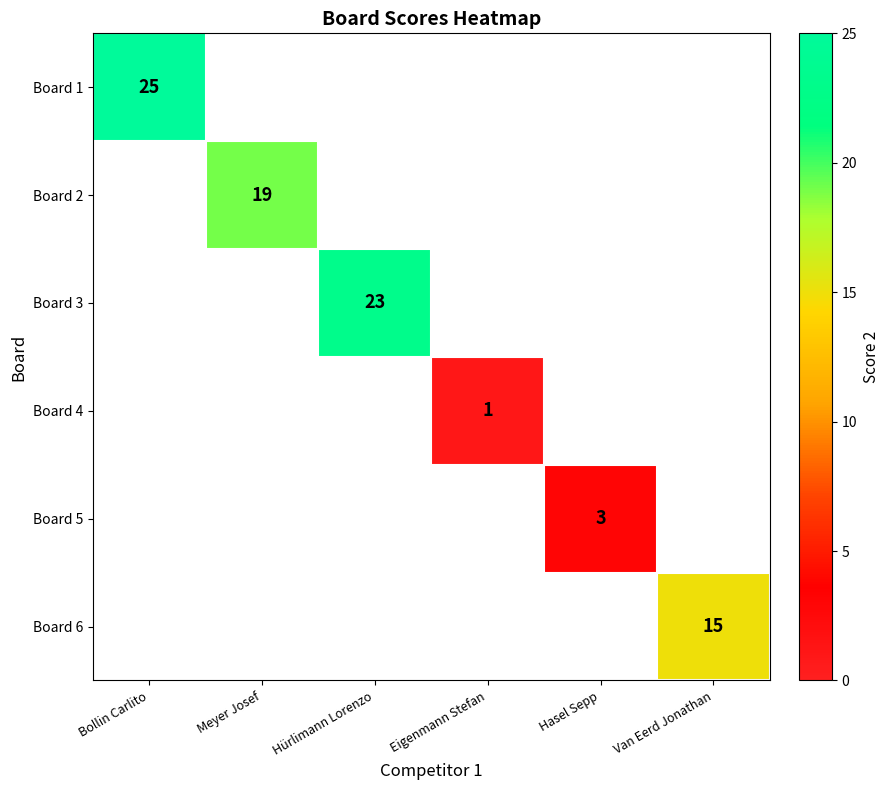

Is it true that Board 3 equals 39 at Hürlimann Lorenzo?

False